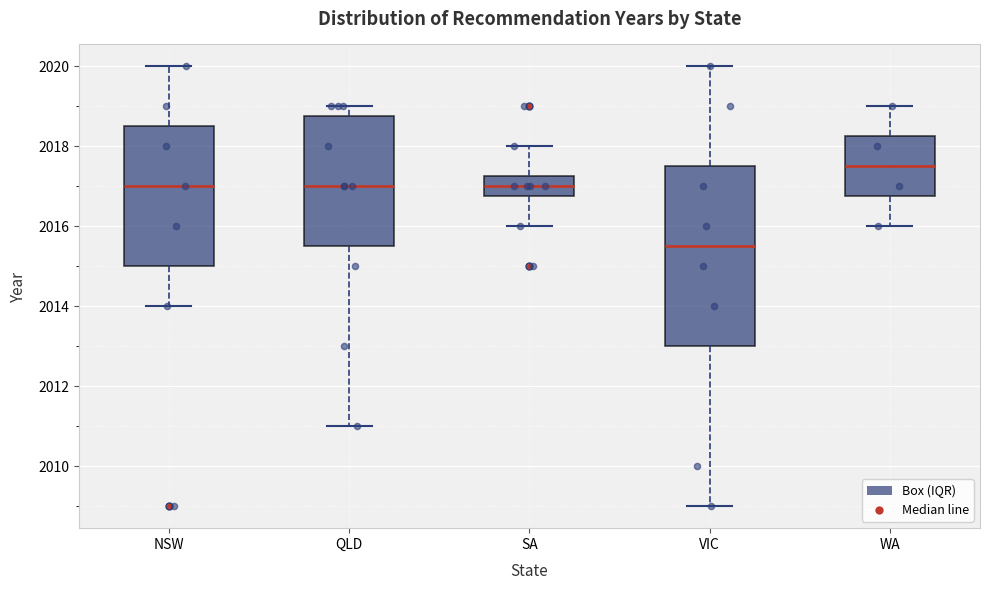

Where does the median line of the box for WA sit on the y-axis? The values are not printed on the chart, so give them approximately, as read against the axis.

2017.6